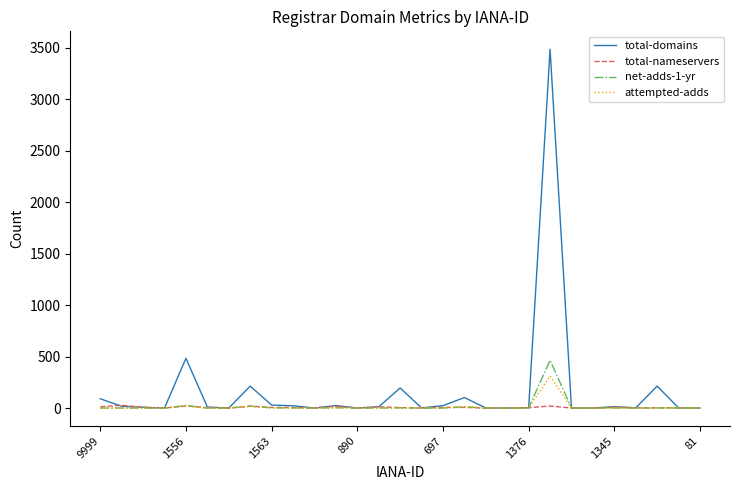

What is the maximum value shown in the chart?

3484